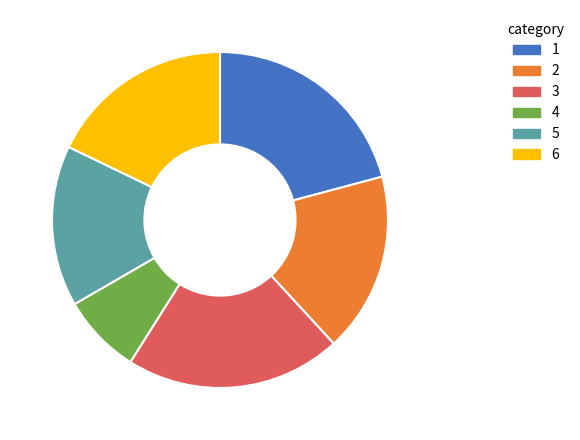

How many slices are in this pie chart?

6